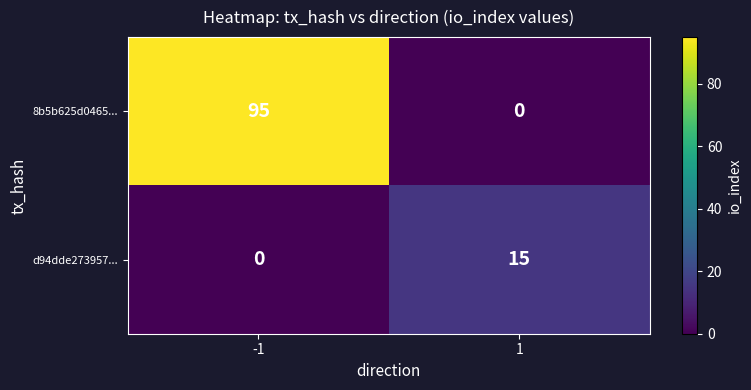

Which series has the largest range (max minus min)?

8b5b625d0465...